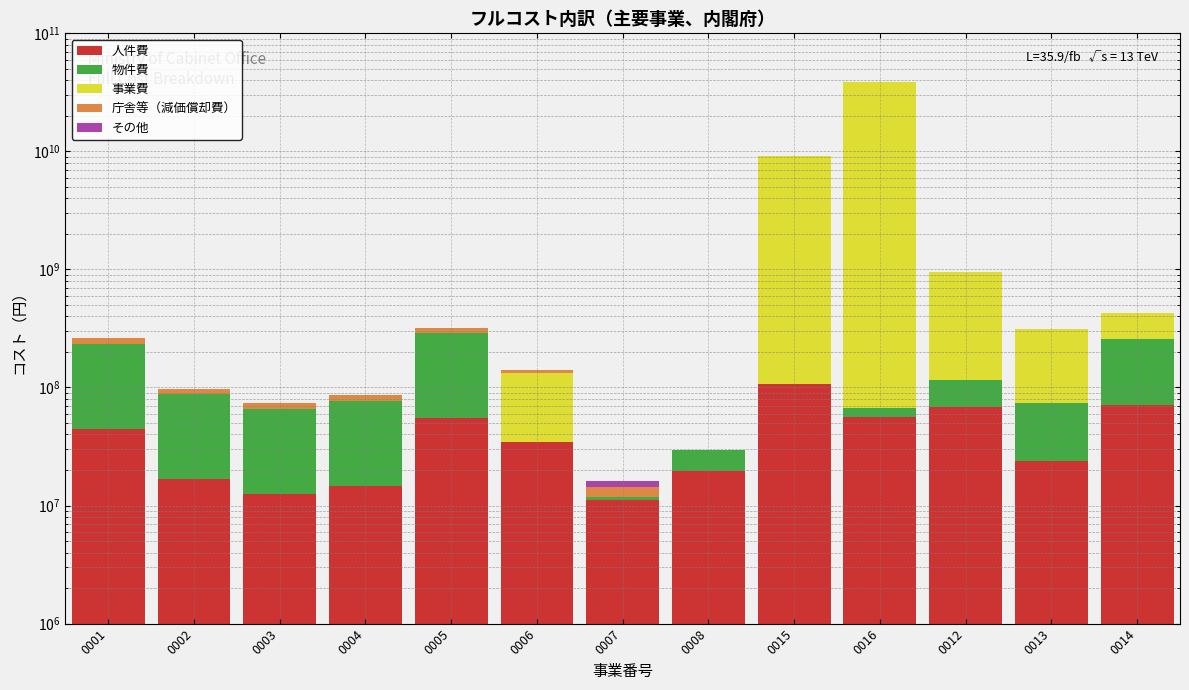

What are all the series names shown in the legend?

人件費, 物件費, 事業費, 庁舎等（減価償却費）, その他